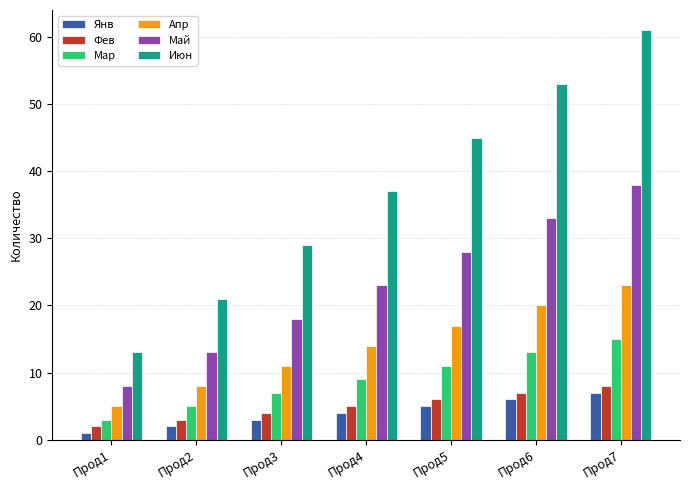

Is it true that Июн equals 61 at Прод7?

True